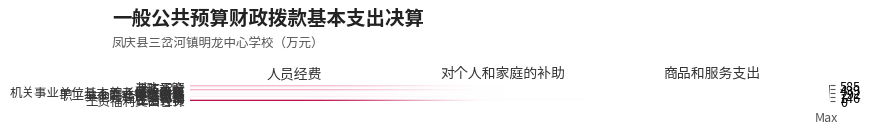

Which has a higher value, 人员经费 or 对个人和家庭的补助?

人员经费